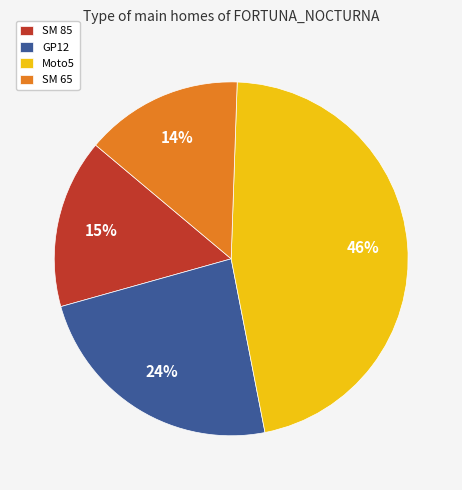

How many segments does this pie chart have?

4